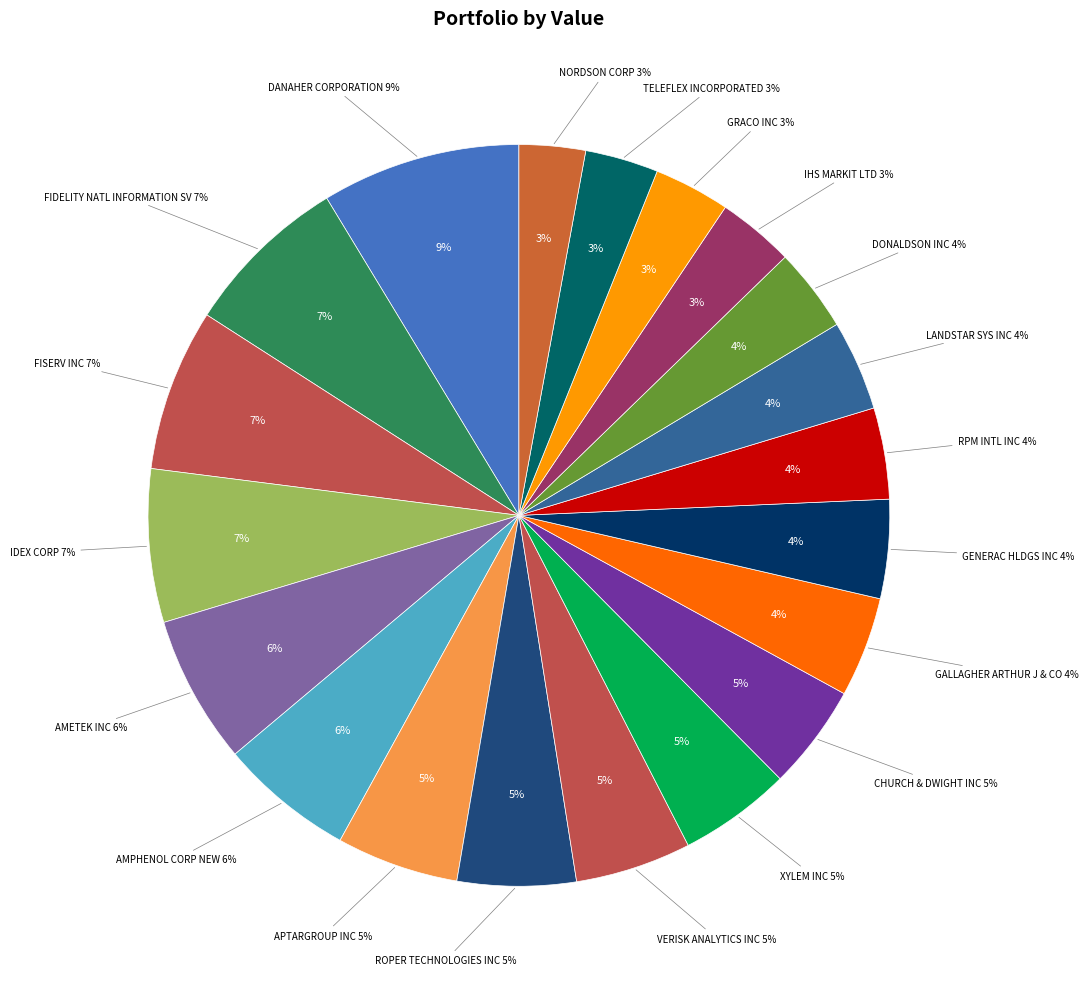

Which slice is the largest?

DANAHER CORPORATION